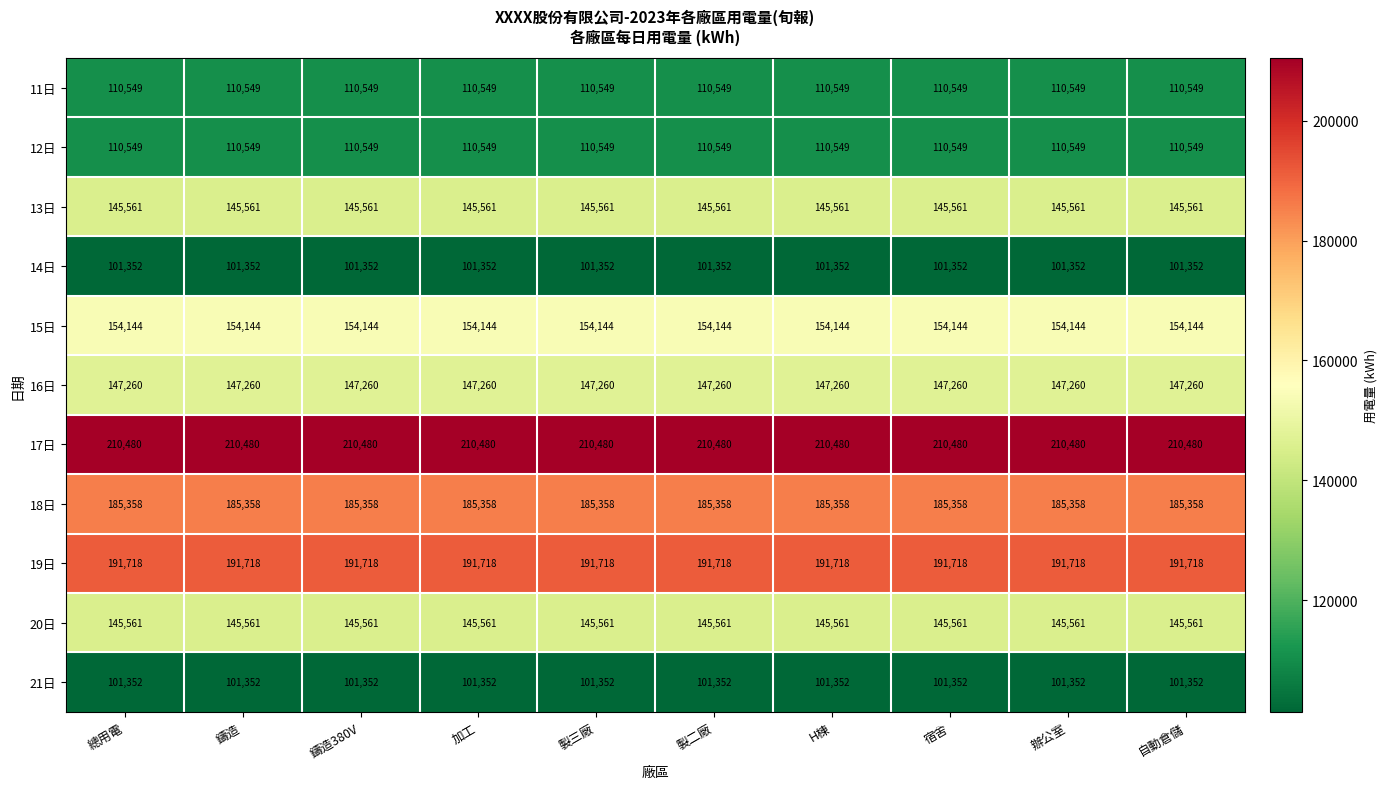

Is the value of 21日 at 製二廠 greater than the value of 11日 at 鑄造?

No